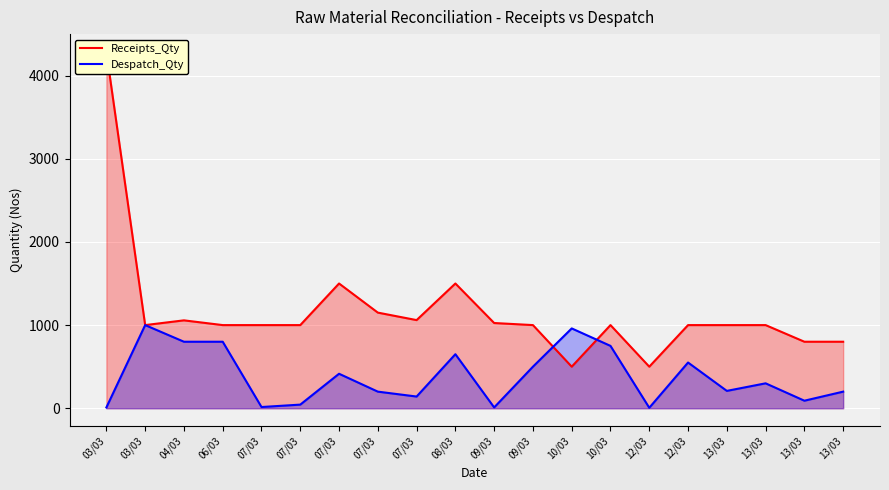

Where does the Despatch_Qty series first go above 300?

03/03